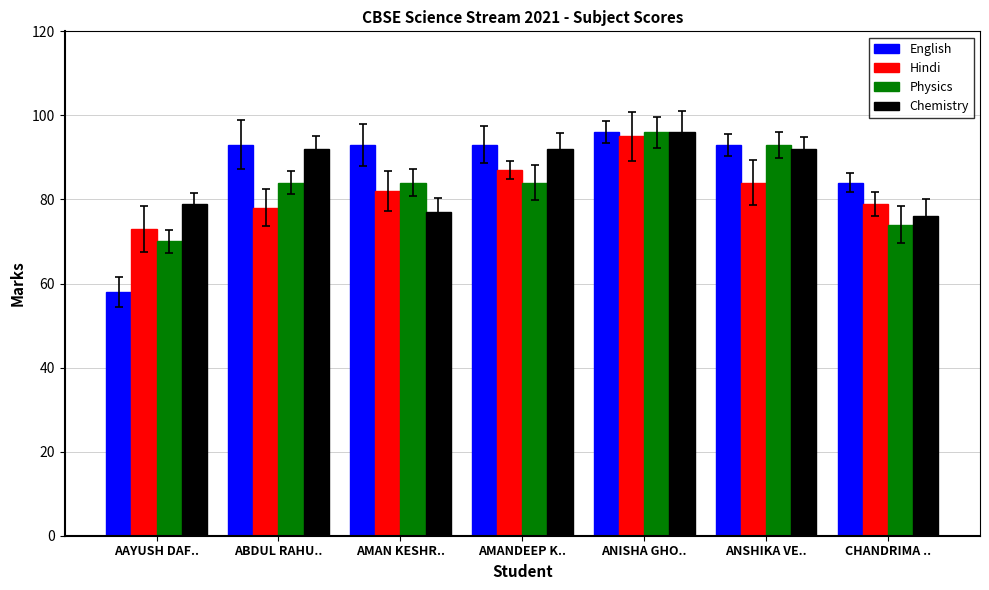

What is the approximate value of Chemistry at AAYUSH DAF..?

79